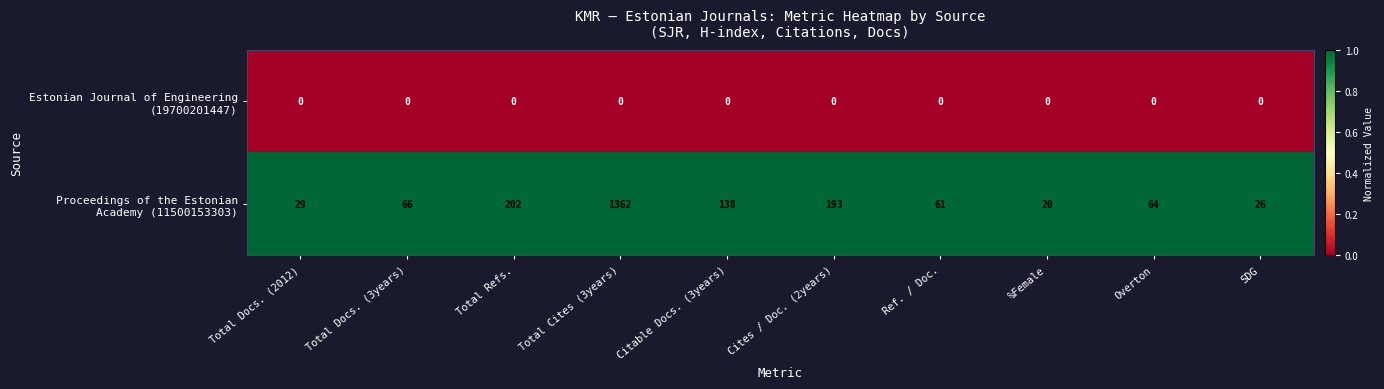

At which category is the sum across all series the highest?

Total Cites (3years)